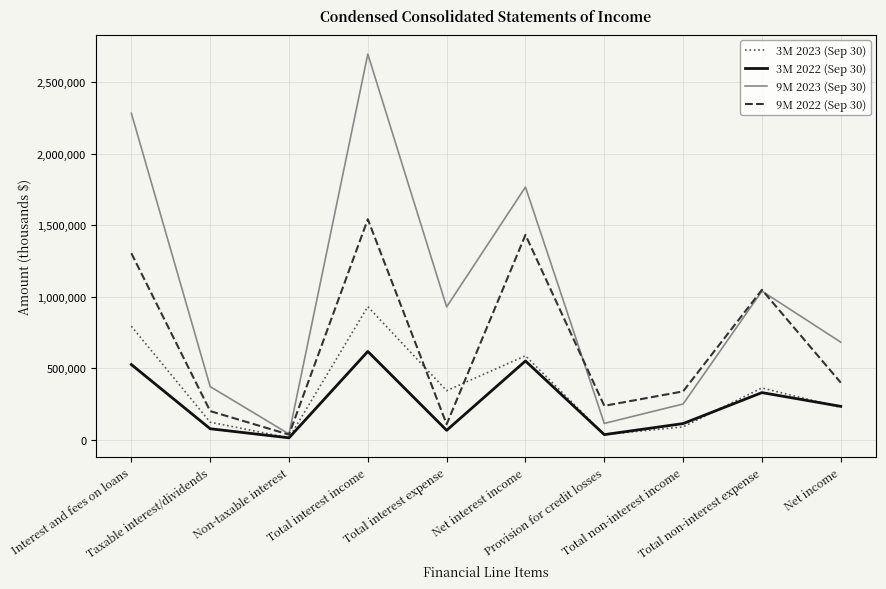

What is the difference between the second highest and minimum values in the 9M 2023 (Sep 30) series?

2241225